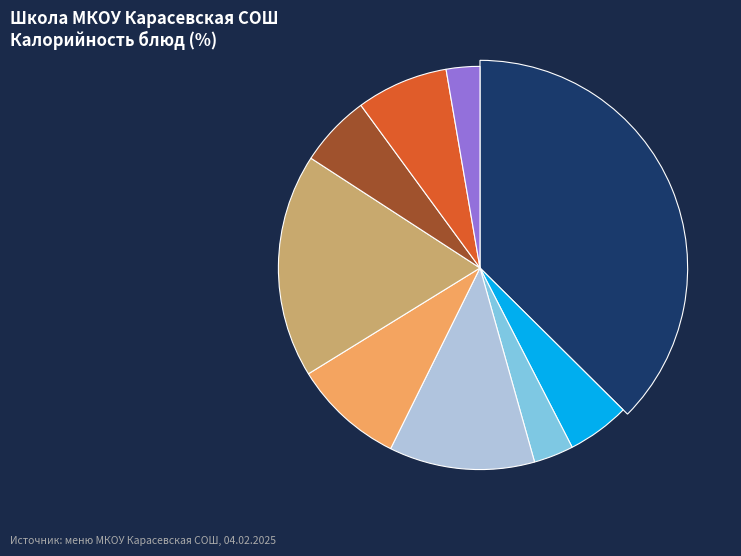

Rank the categories by value from lowest to highest.

Чай, Апельсин, Кофейный напиток, Хлеб пшеничный, Хлеб ржаной, Рыба припущенная, Рассольник ленинградский, Картофельное пюре, Манник со сгущённым молоком